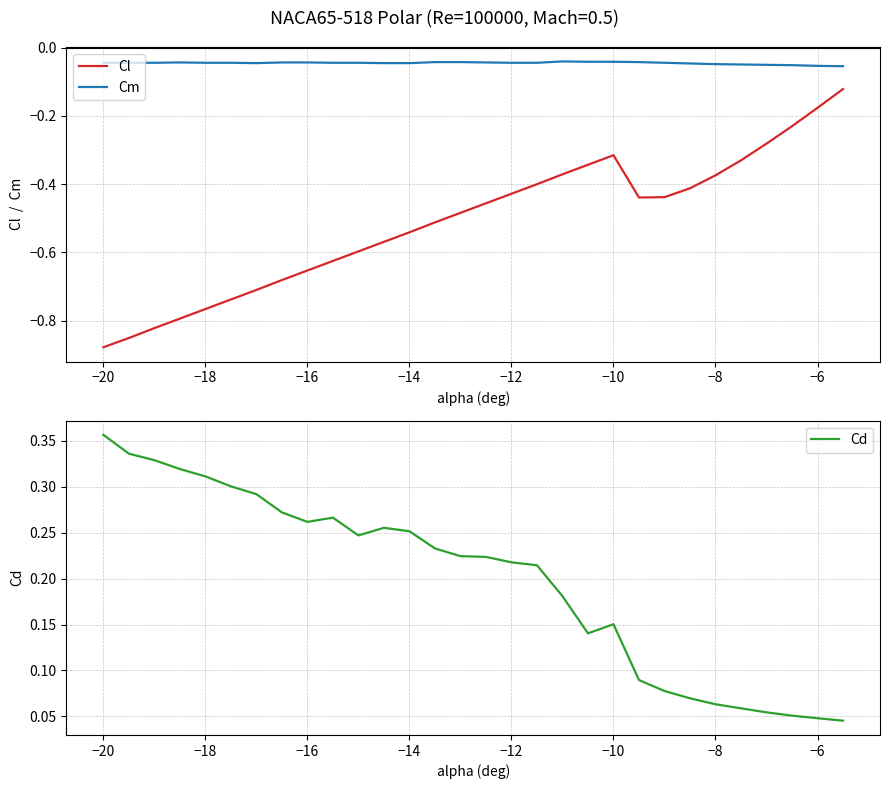

True or false: Cl and Cm intersect in this chart.

False